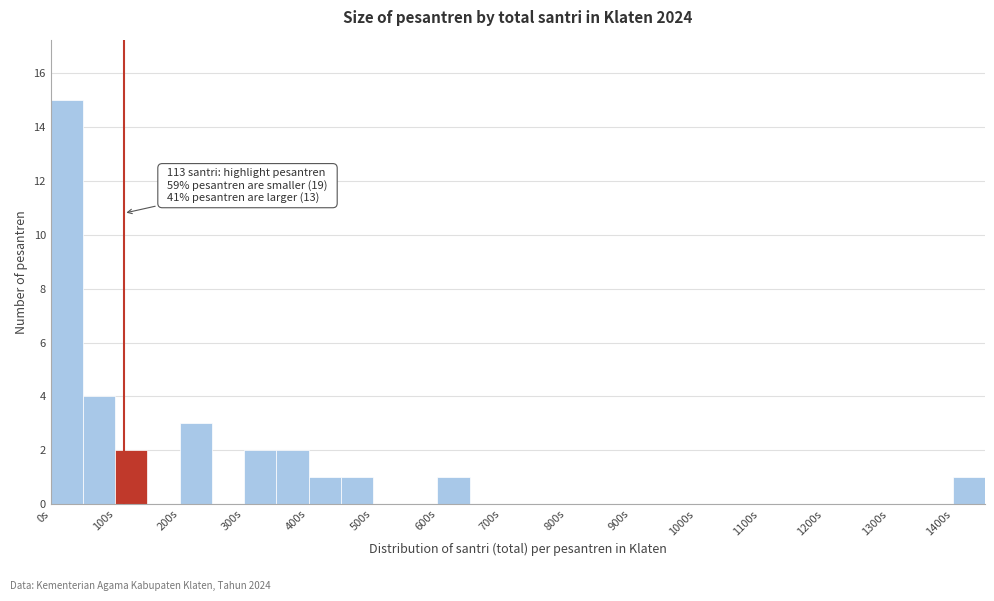

Which range on the x-axis has the tallest bar?

0 to 50